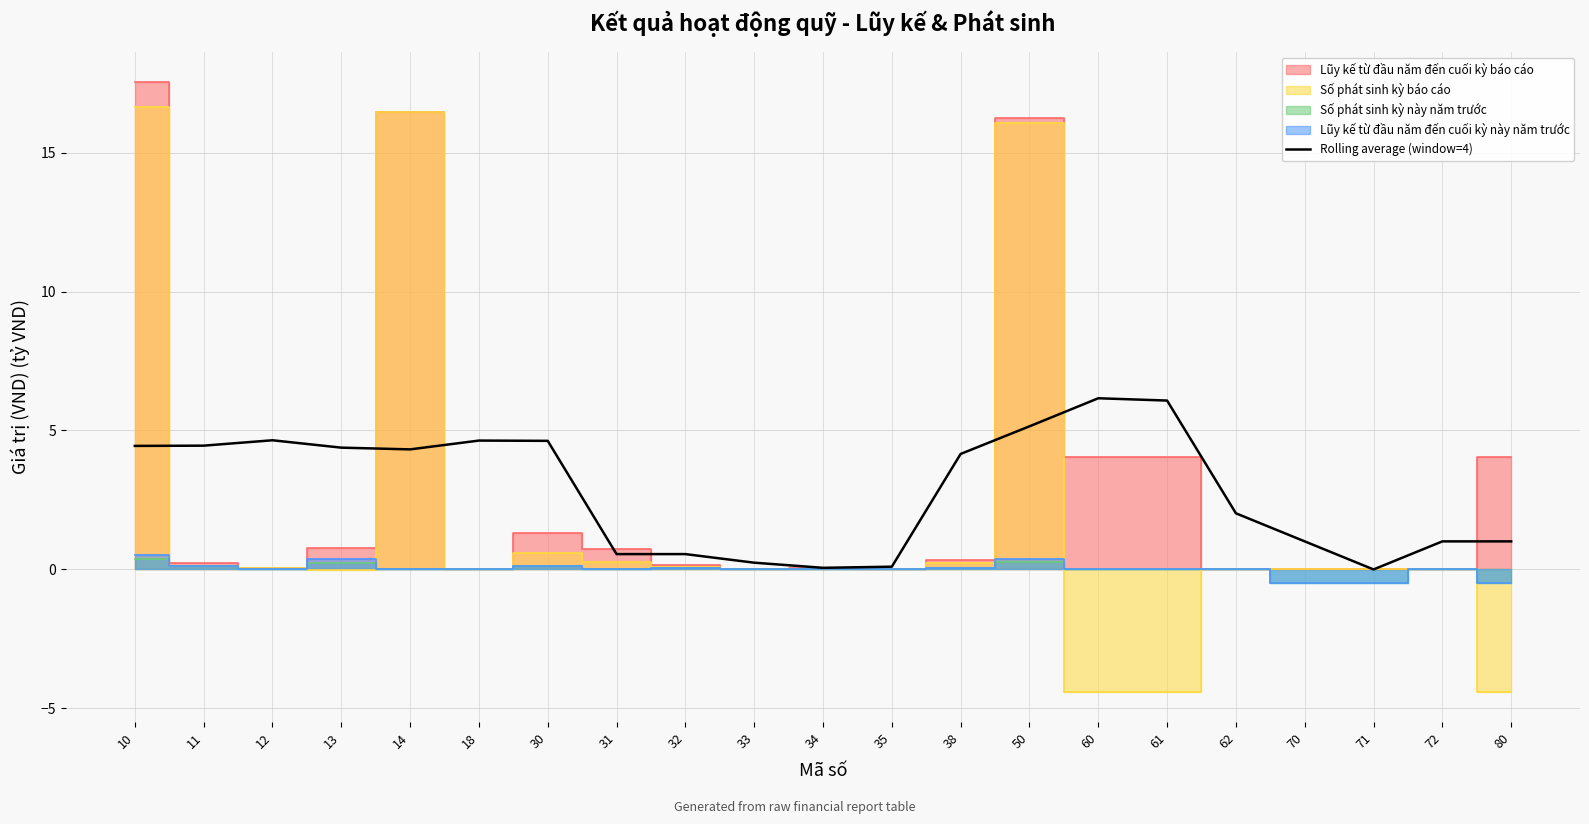

Reading left to right, transcribe all the data shown in this chart.

10=4.4	11=4.5	12=4.6	13=4.4	14=4.3	18=4.6	30=4.6	31=0.6	32=0.6	33=0.2	34=0.1	35=0.1	38=4.2	50=5.1	60=6.2	61=6.1	62=2.0	70=1.0	71=0.0	72=1.0	80=1.0